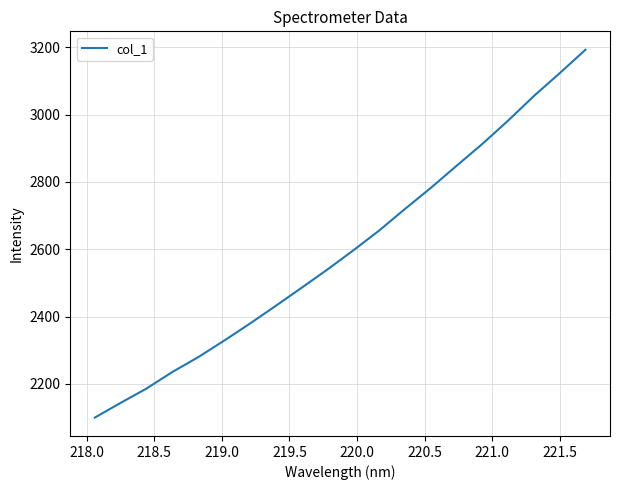

What is the greatest value displayed?

3192.7